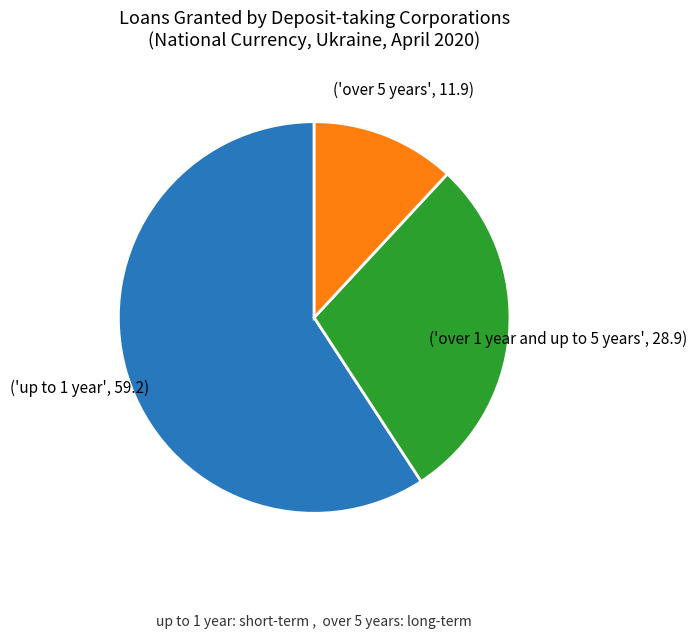

Is there any slice that represents more than half of the pie?

Yes